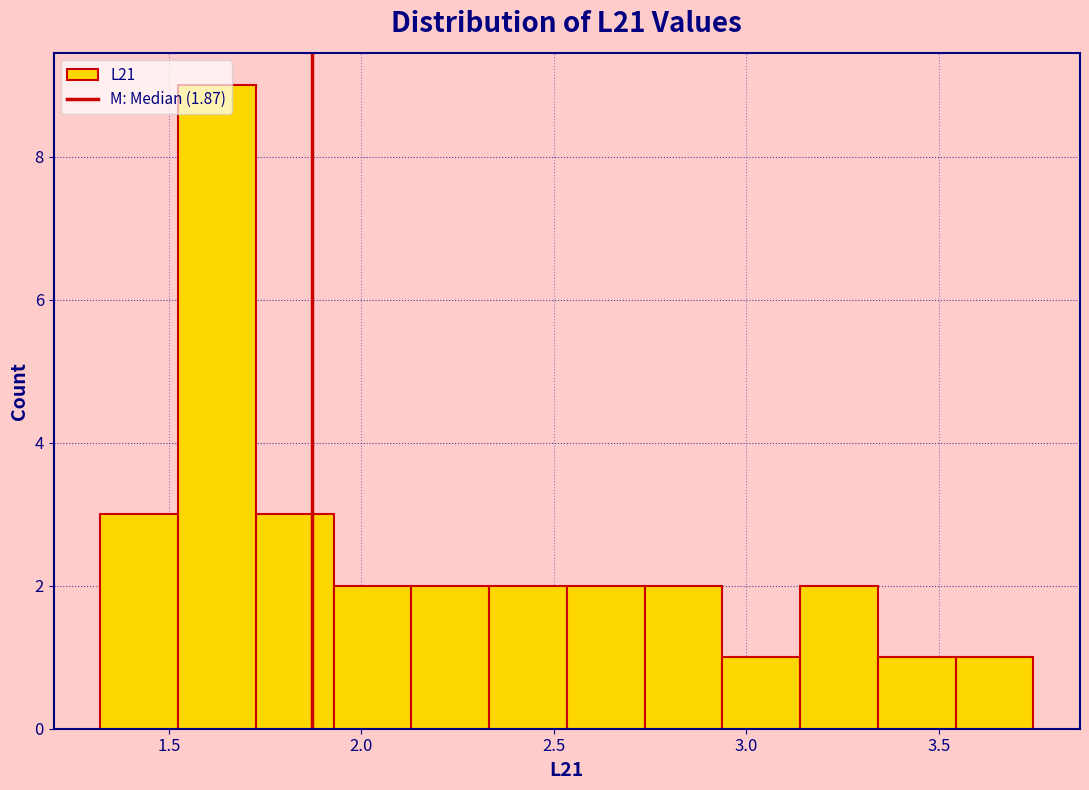

Over which range of the x-axis is the bar tallest?

1.50 to 1.75